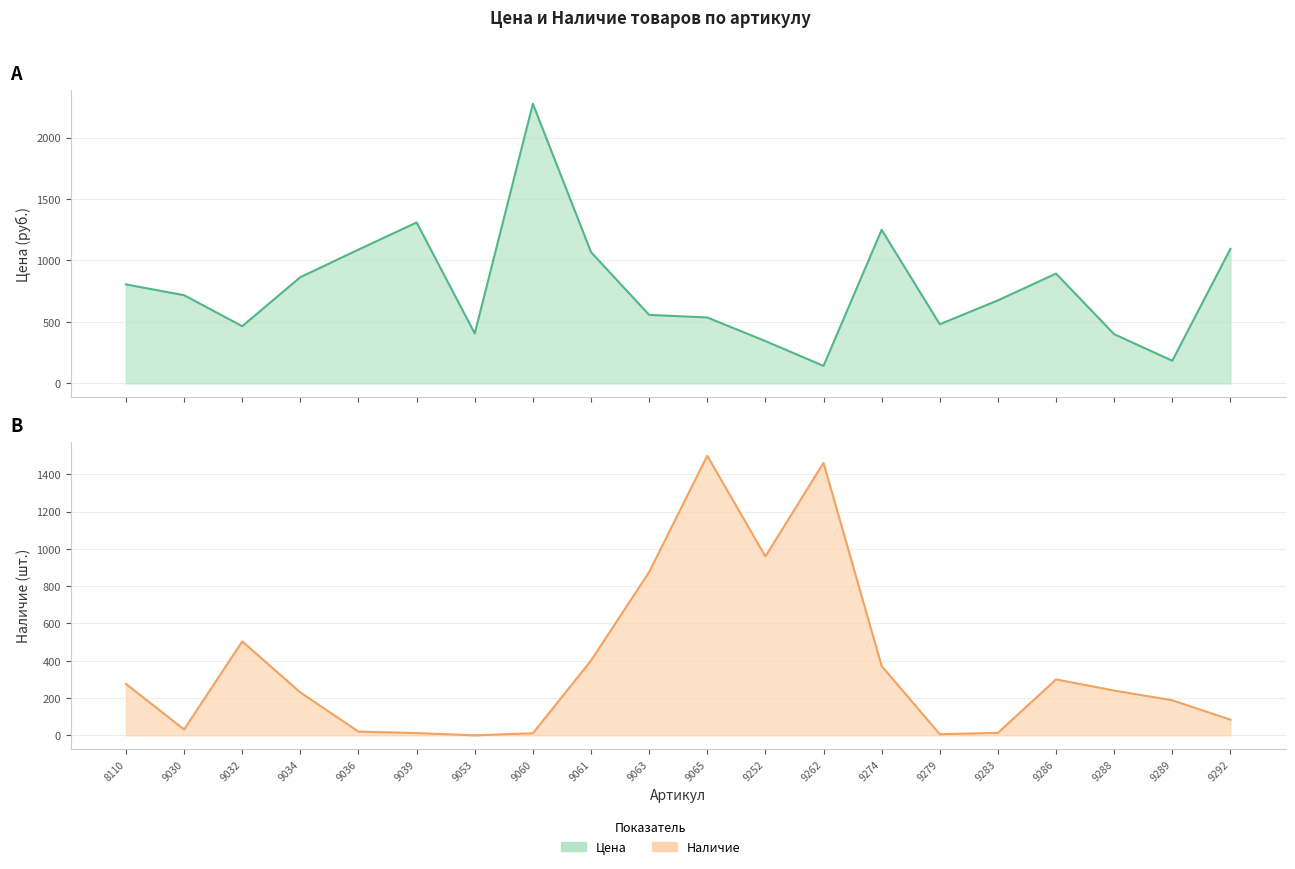

What is the value of the Наличие point at the 1st from the left?

276